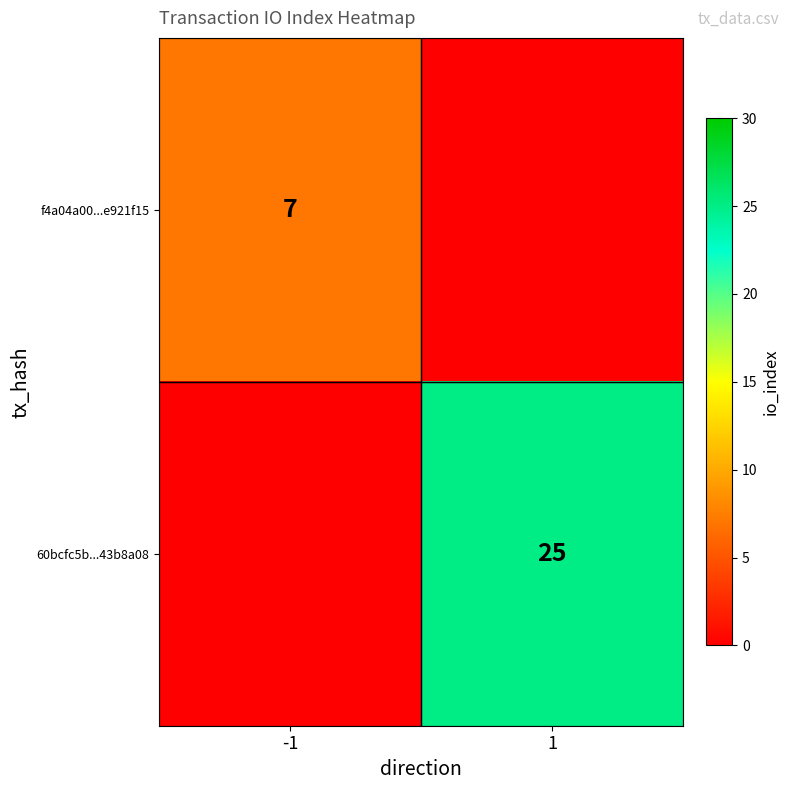

The 60bcfc5b...43b8a08 series shows 25 at 1. True or false?

True